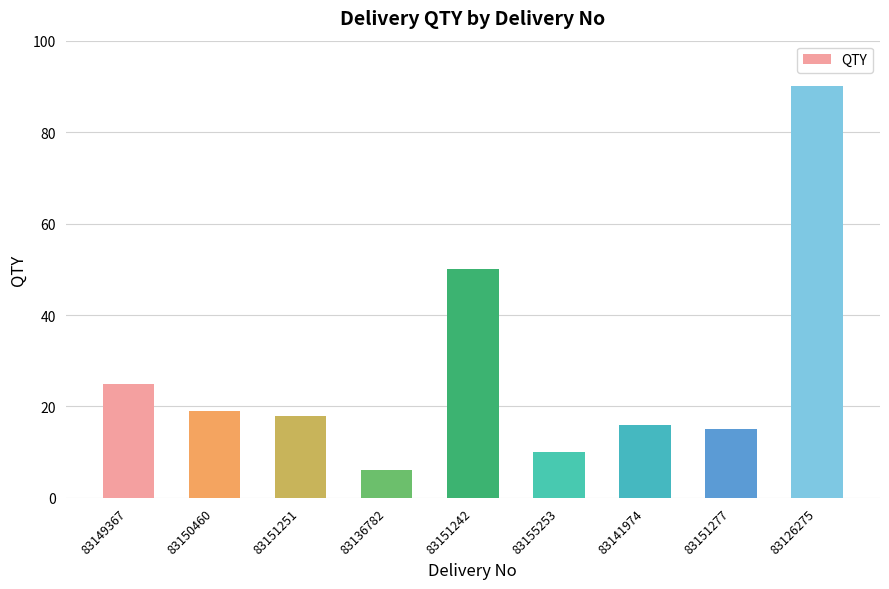

What position from the left is 83151242?

5